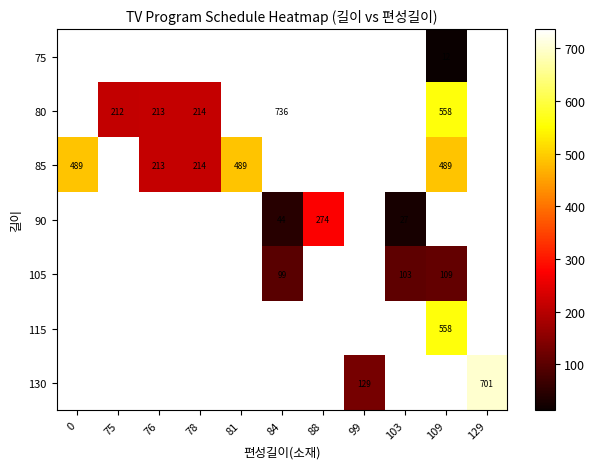

Is it true that 90 equals 274 at 88?

True